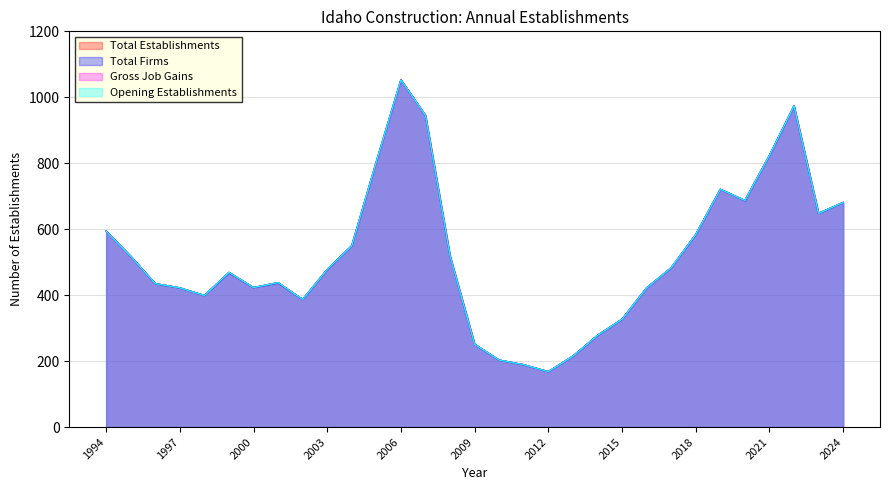

Which series has the largest total across all categories?

Total Establishments